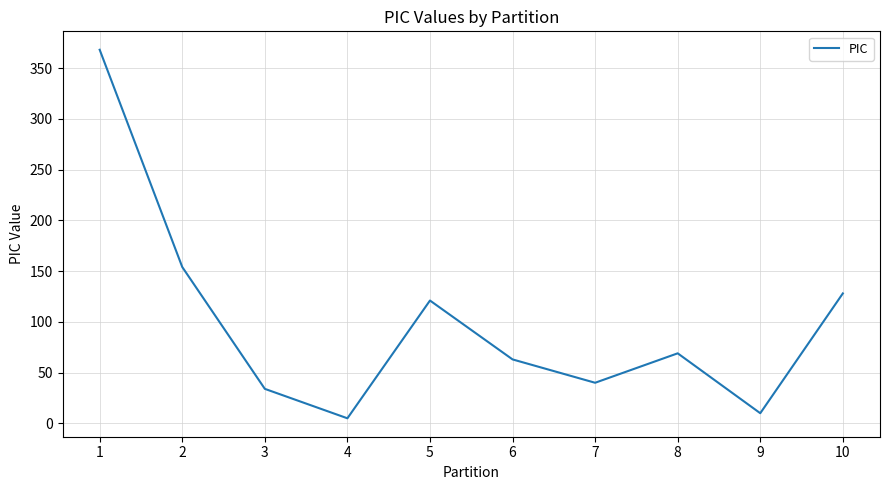

What is the change in value from 3 to 8?

+35